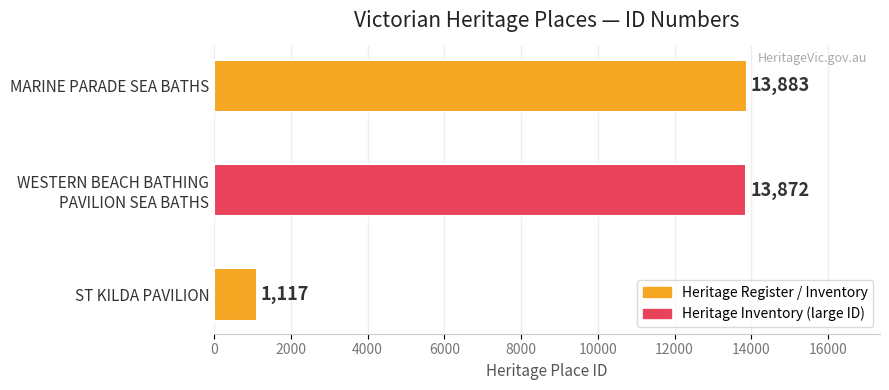

The value at MARINE PARADE SEA BATHS is 13883. True or false?

True